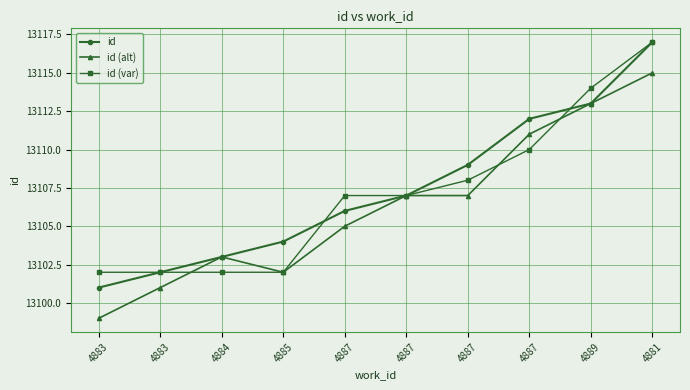

Reading right to left, transcribe all the data shown in this chart.

id: 13117	13113	13112	13109	13107	13106	13104	13103	13102	13101
id (alt): 13115	13113	13111	13107	13107	13105	13102	13103	13101	13099
id (var): 13117	13114	13110	13108	13107	13107	13102	13102	13102	13102